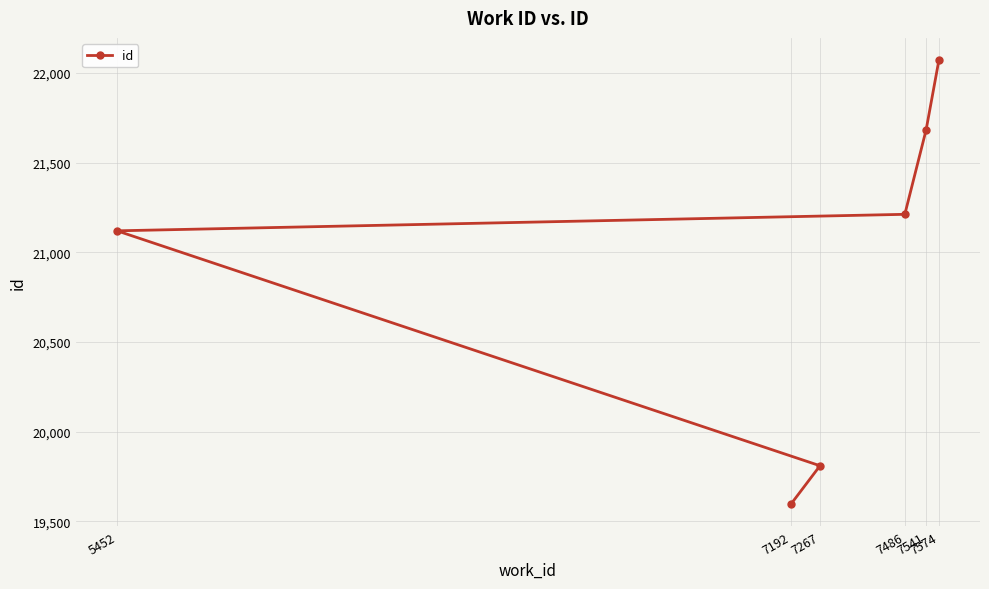

What is the difference between the values at 7541 and 5452?

563